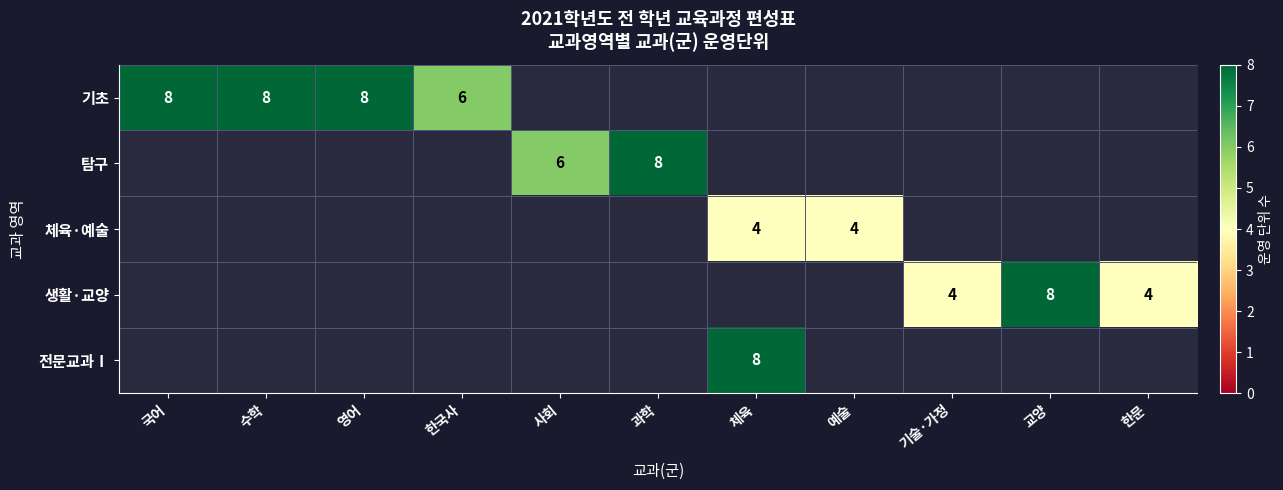

At which category does the chart reach its peak across all series?

국어